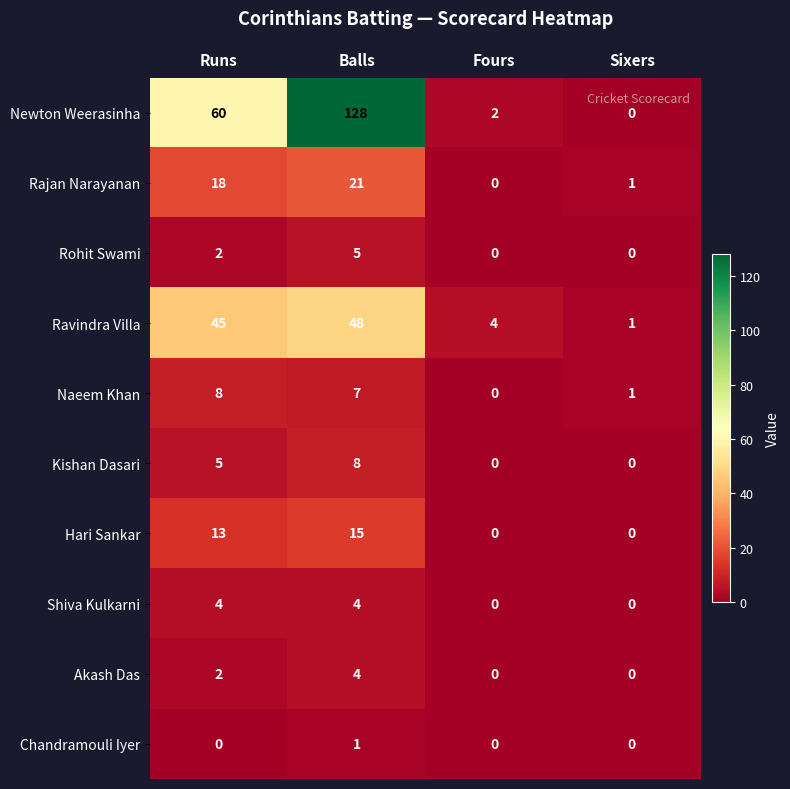

What is the difference between the maximum and second lowest values in the Ravindra Villa series?

44